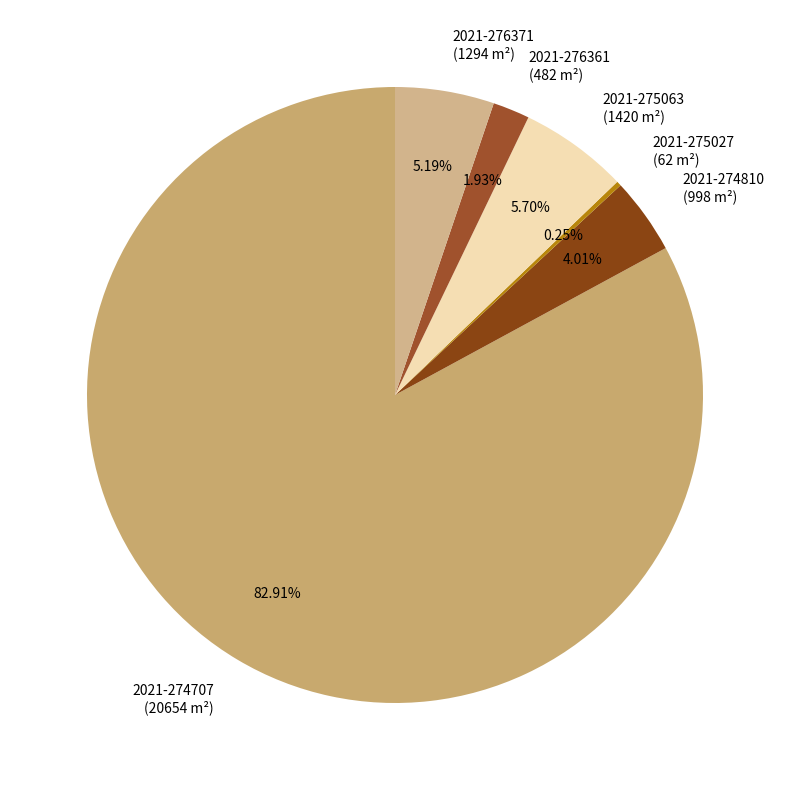

Between 2021-276371 (1294 m²) and 2021-276361 (482 m²), which is larger?

2021-276371 (1294 m²)